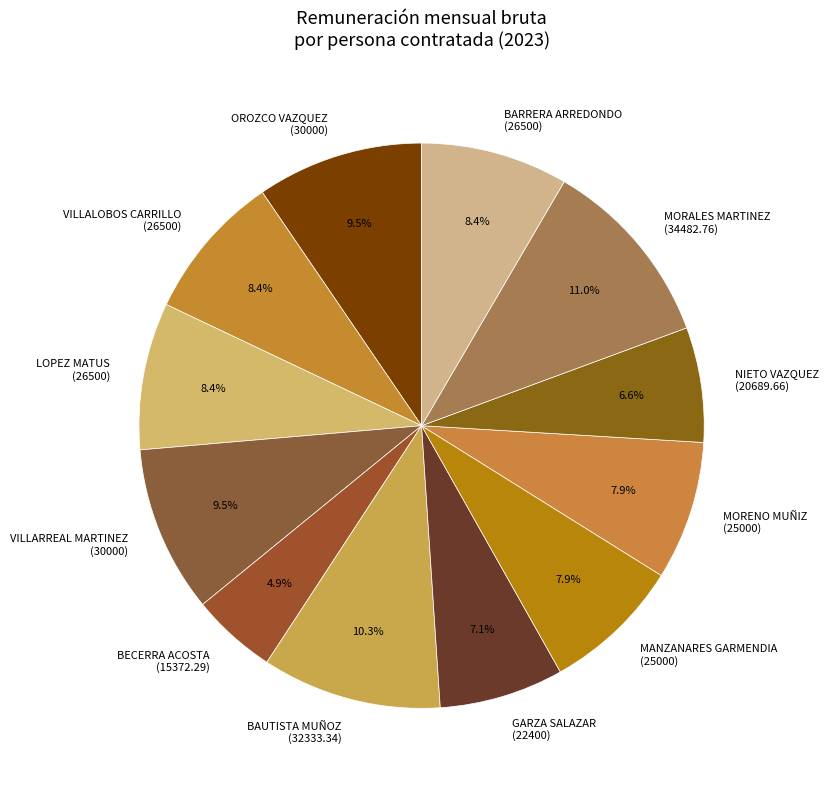

What portion of the pie excludes BARRERA ARREDONDO (26500)?

91.6%